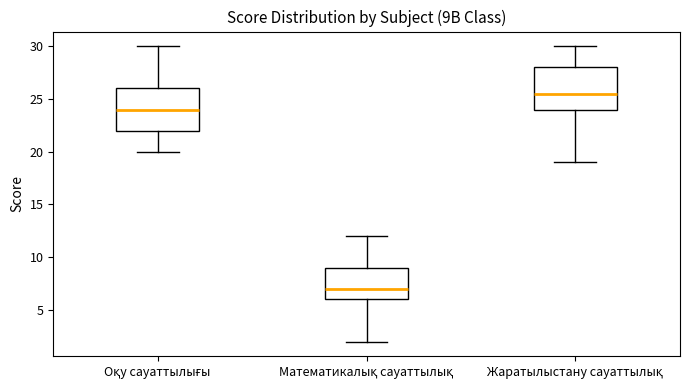

Reading left to right, read every box against the y-axis: the position of its median line, the range the box covers, and the ends of its whiskers. The values are not printed on the chart, so give them approximately, as read against the axis.

Оқу сауаттылығы: median 24.0, box 22.0 to 26.0, whiskers 20.0 to 30.0
Математикалық сауаттылық: median 7.0, box 6.0 to 9.0, whiskers 2.0 to 12.0
Жаратылыстану сауаттылық: median 25.5, box 24.0 to 28.0, whiskers 19.0 to 30.0